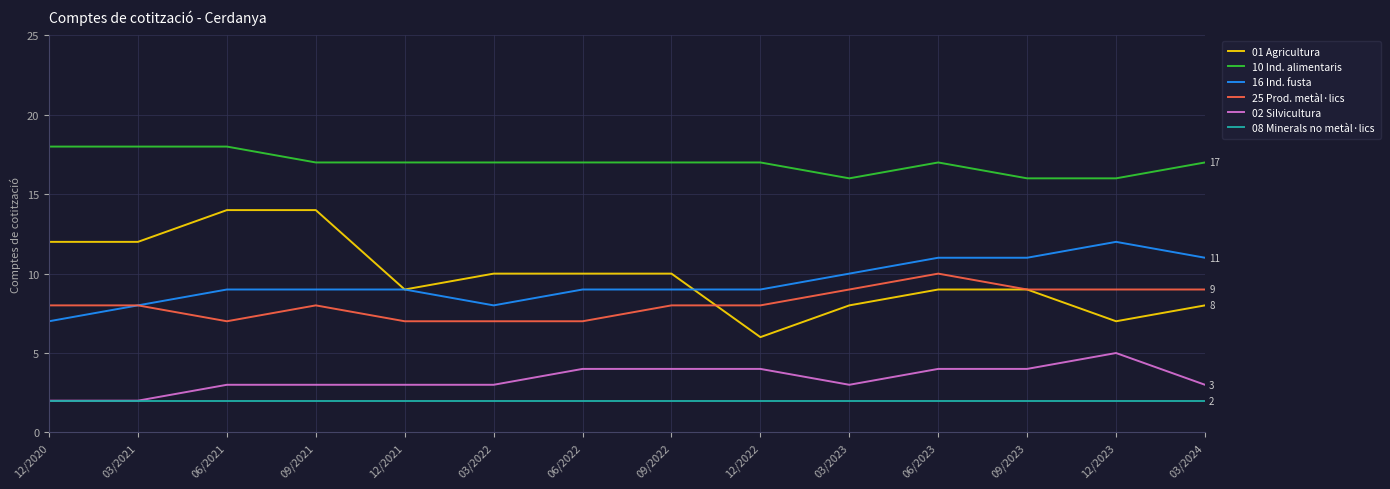

At 06/2022, list the series in order from largest to smallest.

10 Ind. alimentaris, 01 Agricultura, 16 Ind. fusta, 25 Prod. metàl·lics, 02 Silvicultura, 08 Minerals no metàl·lics